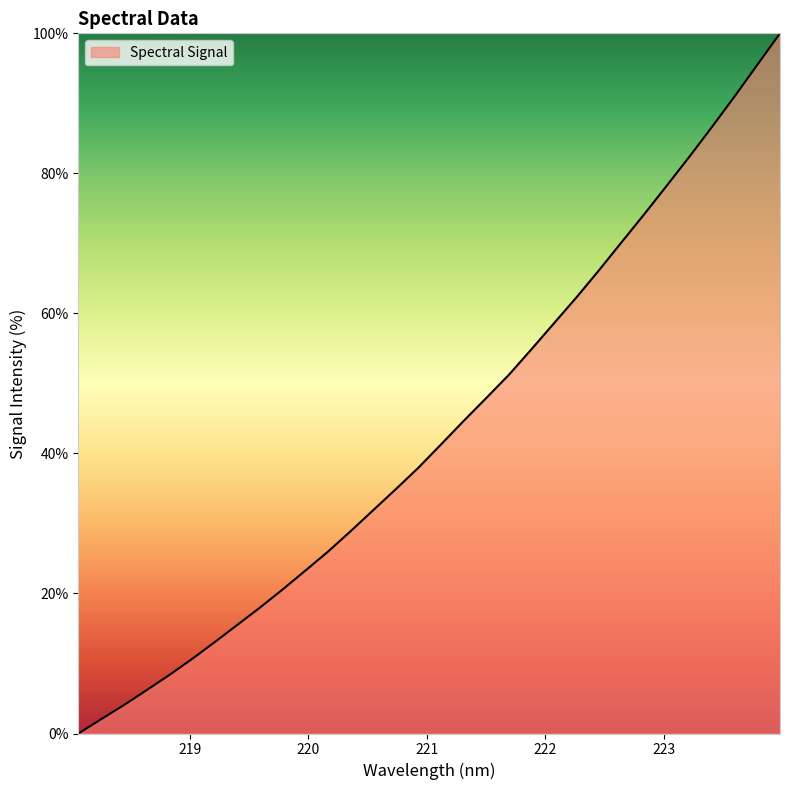

Reading left to right, extract all data points from this chart.

0.0	2.0	4.1	6.2	8.3	10.6	13.0	15.5	18.0	20.5	23.2	25.9	28.8	31.9	34.9	37.9	41.3	44.6	47.9	51.2	54.9	58.6	62.3	66.2	70.2	74.2	78.3	82.4	86.7	91.0	95.5	100.0